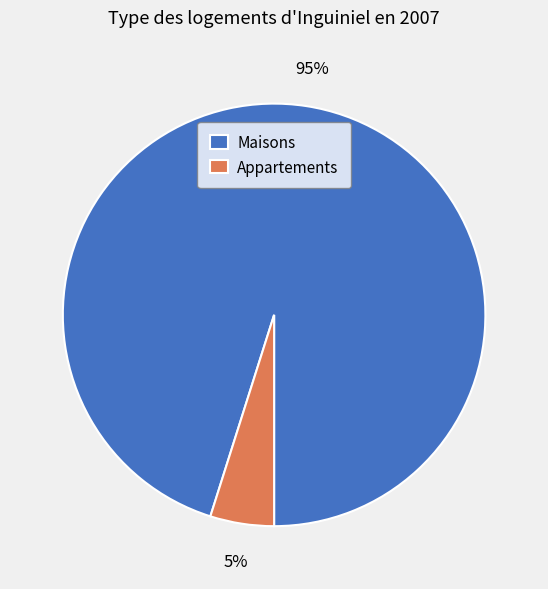

How many slices are in this pie chart?

2